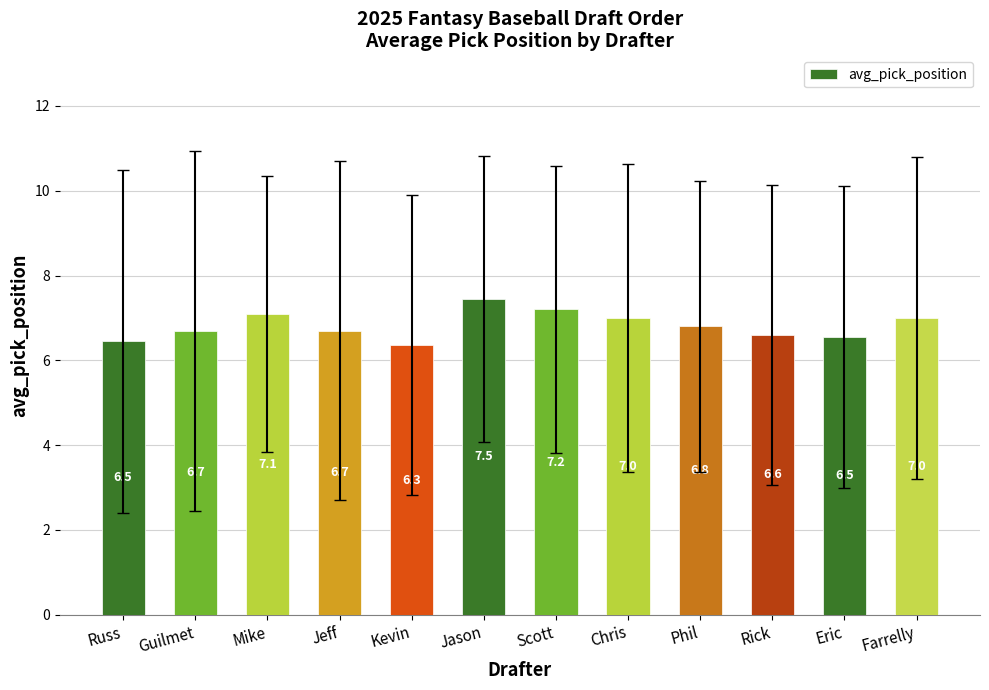

The chart shows a value of 4.3 at Phil. True or false?

False